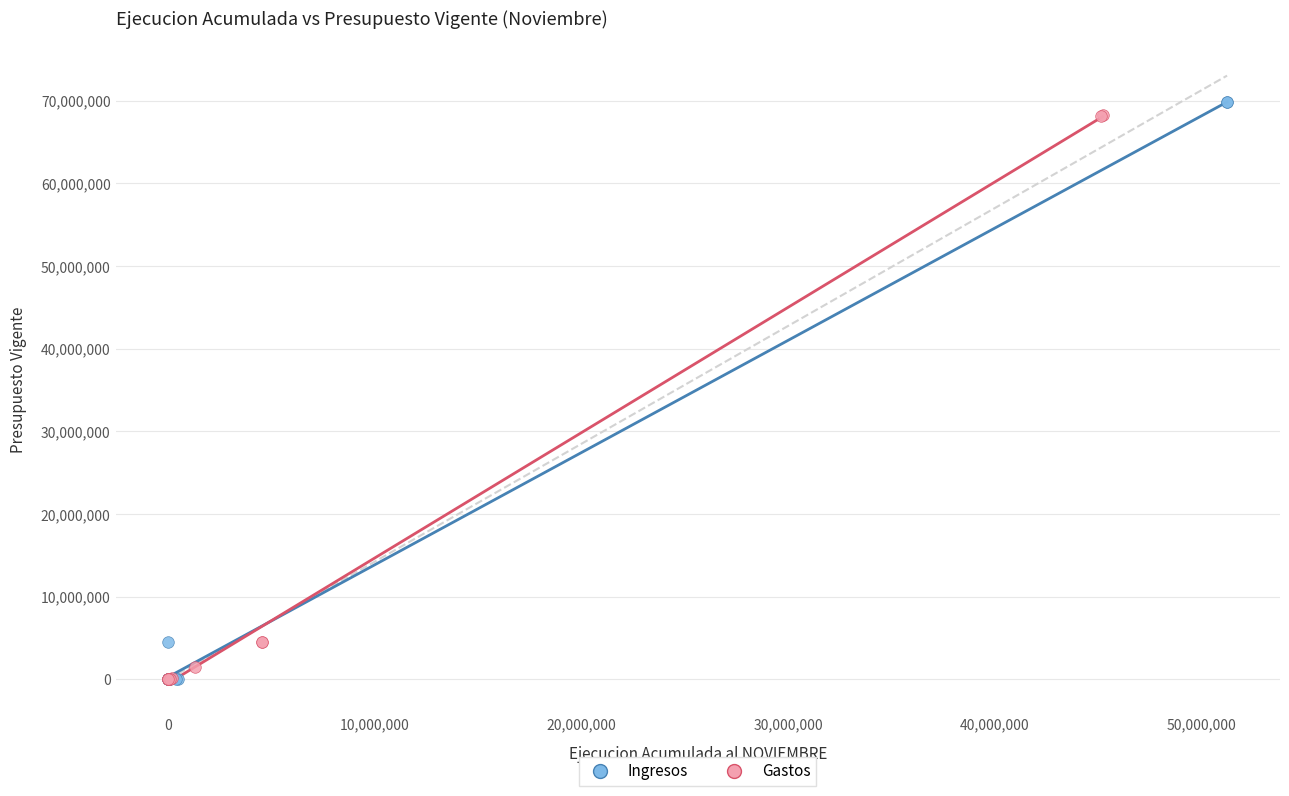

What are all the series names shown in the legend?

Ingresos, Gastos